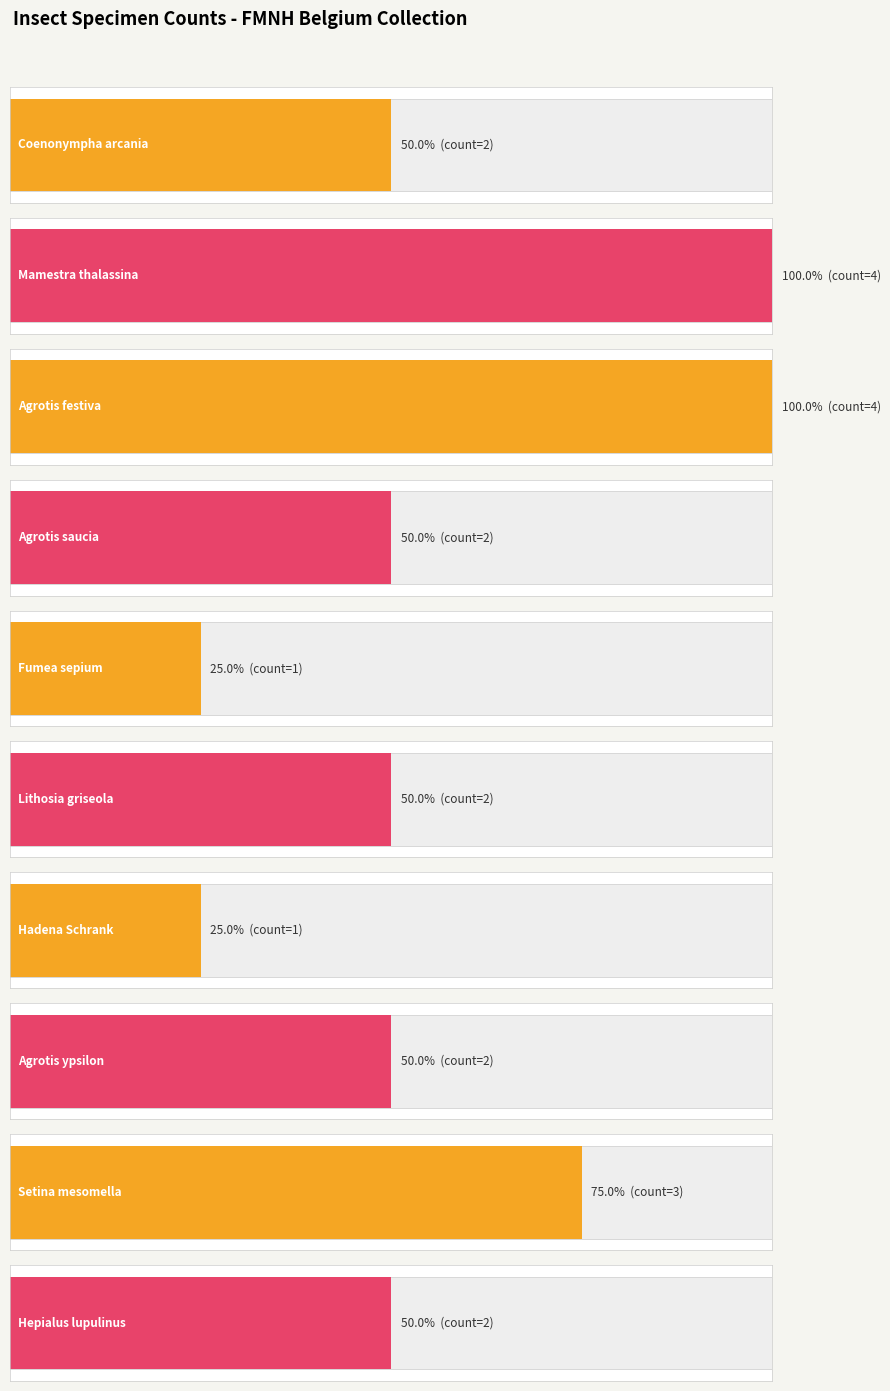

True or false: the data shows 2 at Hadena Schrank.

False